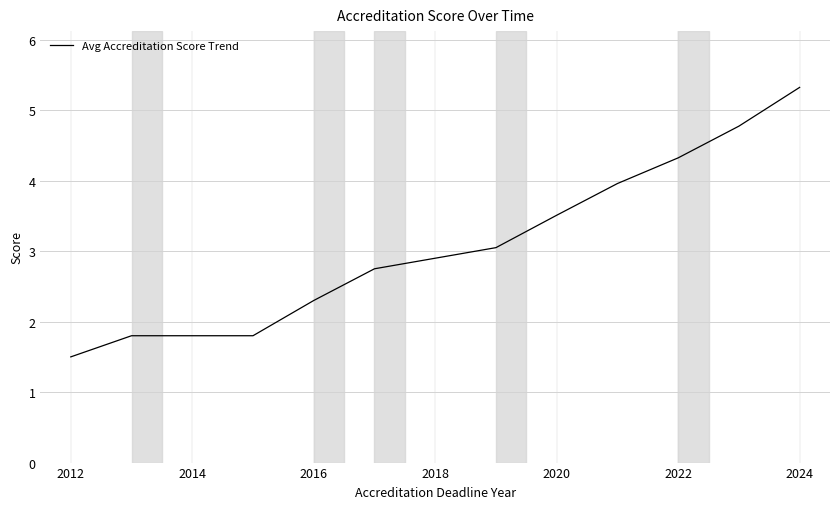

What is the sum of all values?

35.1